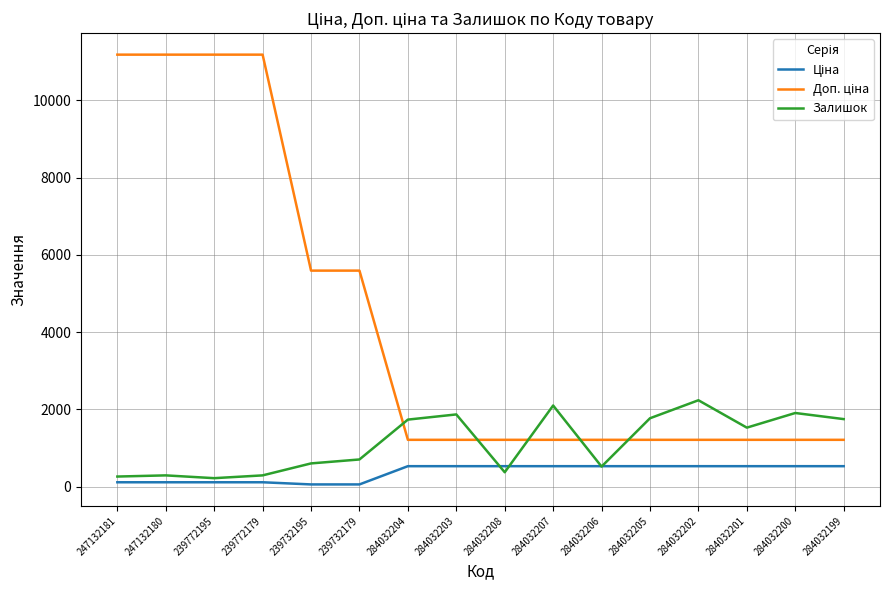

What is the total value across all series at 284032206?

2256.9